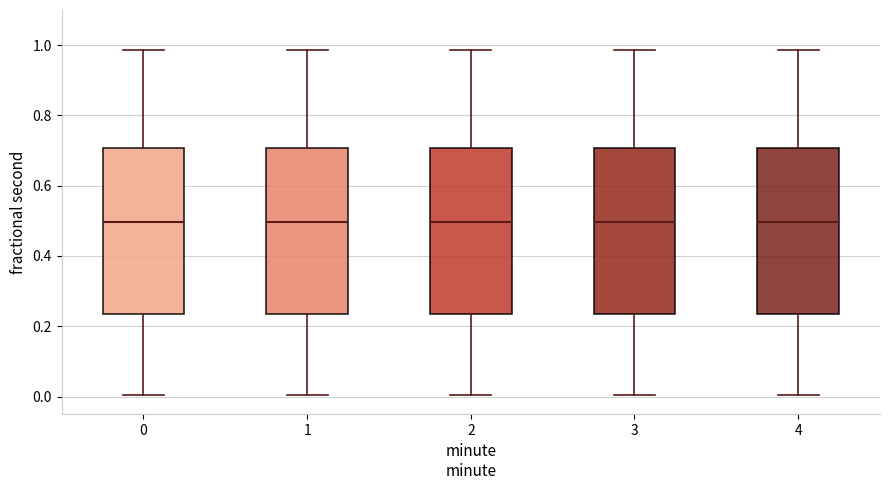

Reading left to right, read every box against the y-axis: the position of its median line, the range the box covers, and the ends of its whiskers. The values are not printed on the chart, so give them approximately, as read against the axis.

0: median 0.50, box 0.24 to 0.70, whiskers 0.00 to 0.98
1: median 0.50, box 0.24 to 0.70, whiskers 0.00 to 0.98
2: median 0.50, box 0.24 to 0.70, whiskers 0.00 to 0.98
3: median 0.50, box 0.24 to 0.70, whiskers 0.00 to 0.98
4: median 0.50, box 0.24 to 0.70, whiskers 0.00 to 0.98